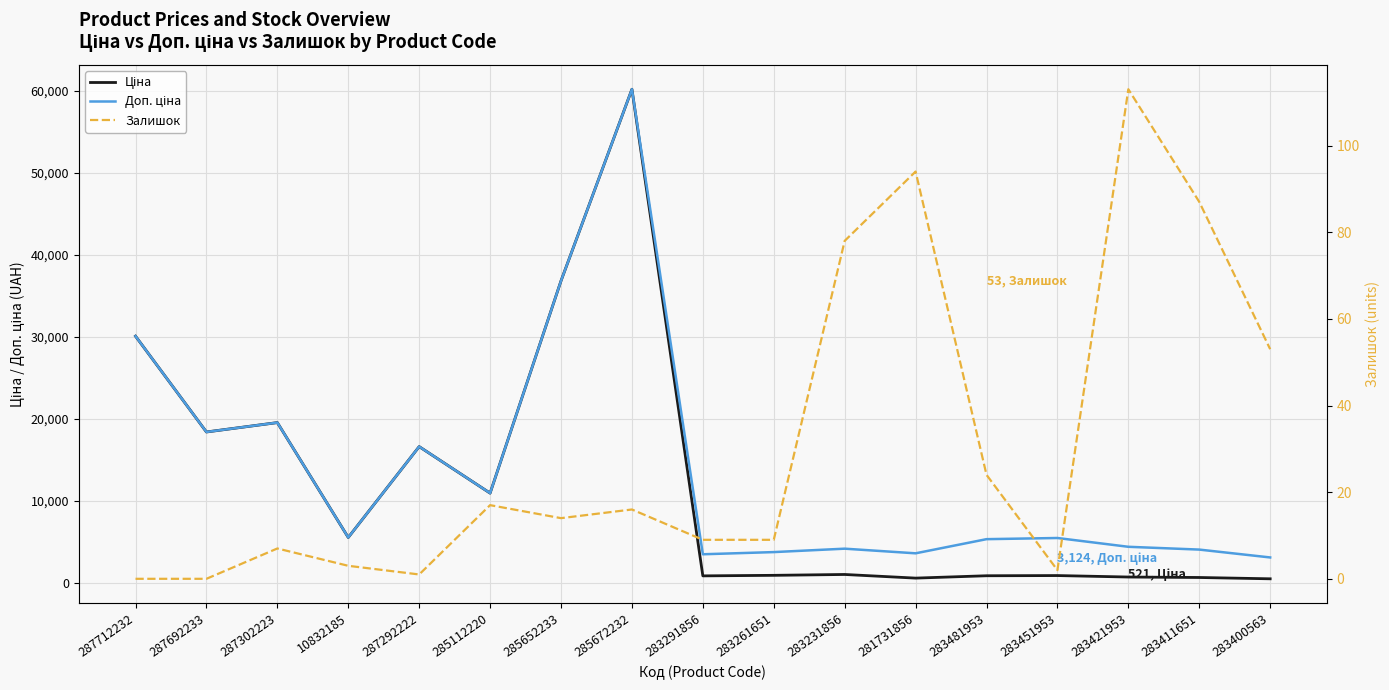

Is it true that Ціна equals 245.0 at 283481953?

False